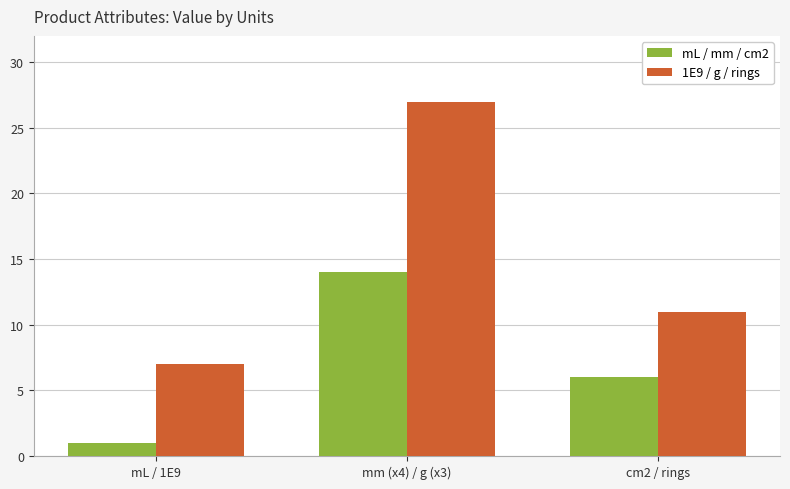

How many data points in mL / mm / cm2 are less than 6?

1